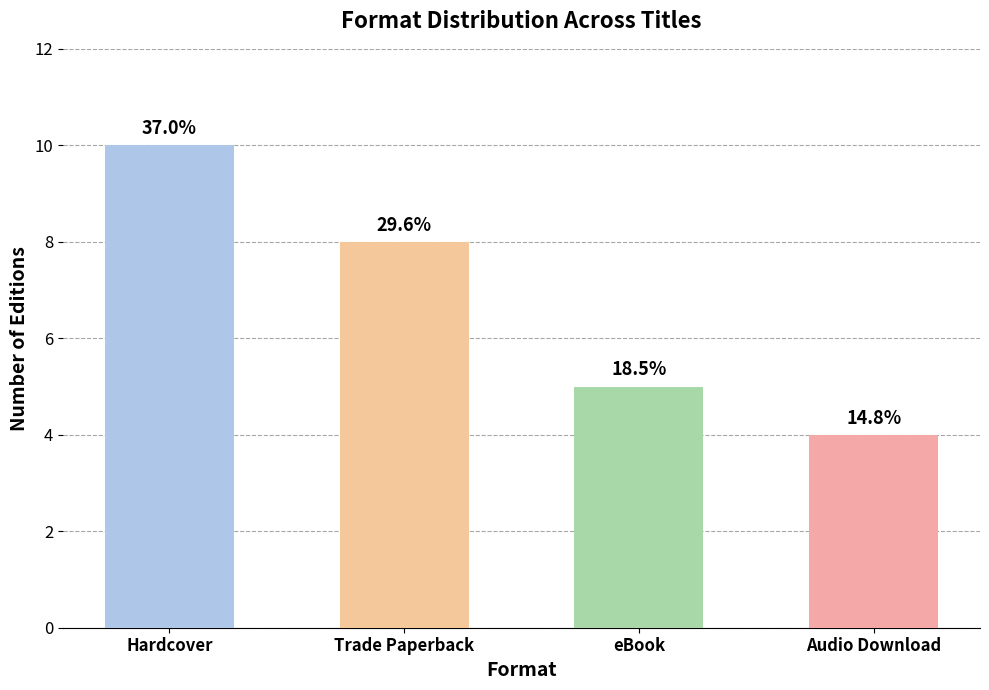

What is the smallest value displayed?

4